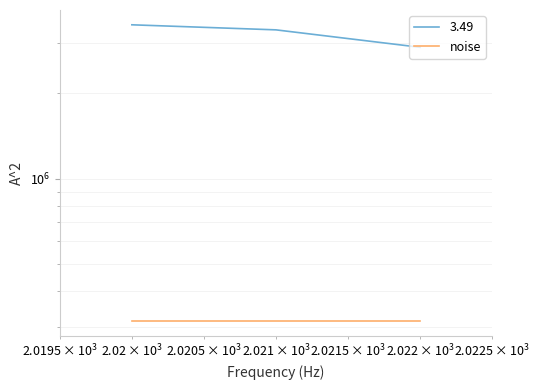

At which category does the chart reach its minimum across all series?

2022